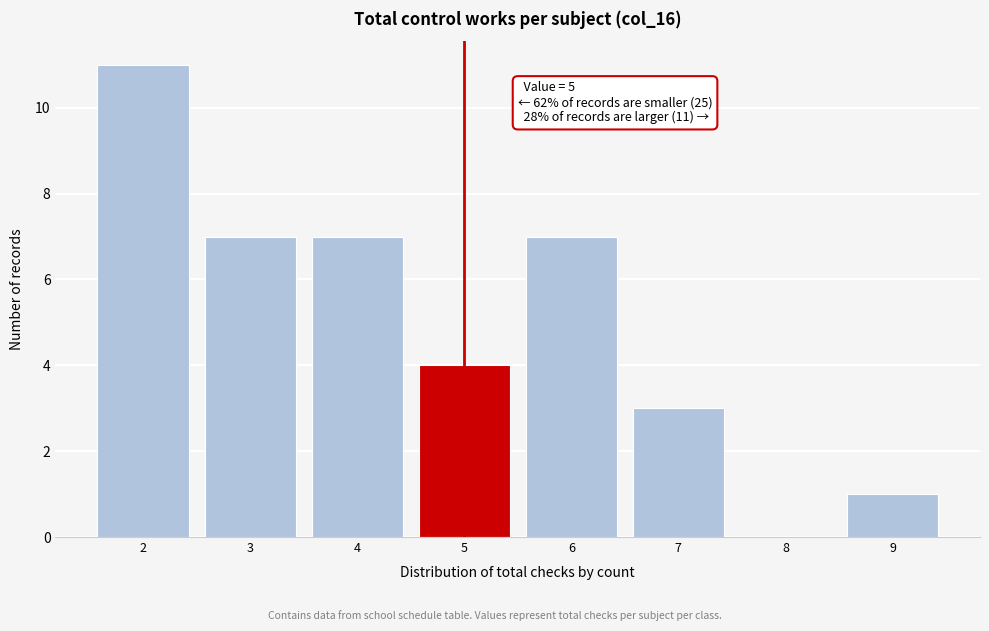

Over which range of the x-axis is the bar tallest?

1.5 to 2.5